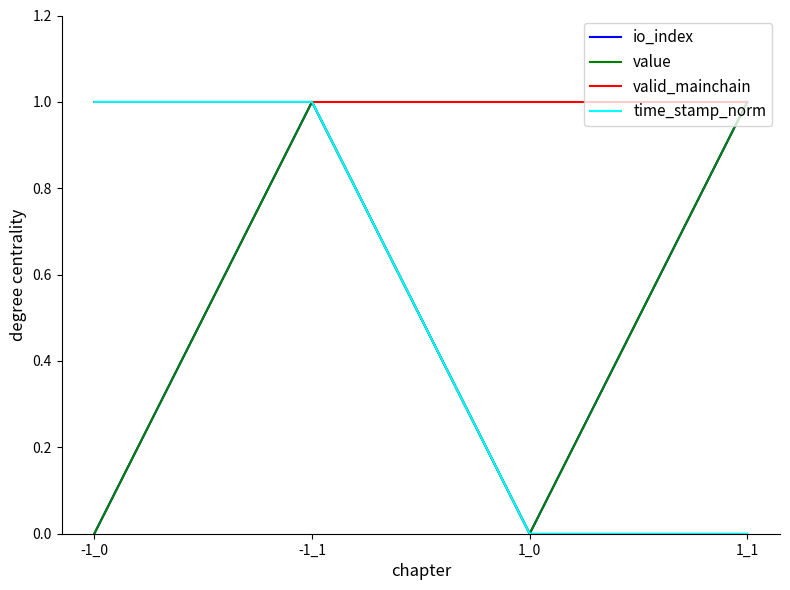

Does the chart display data point markers on the line(s)?

No